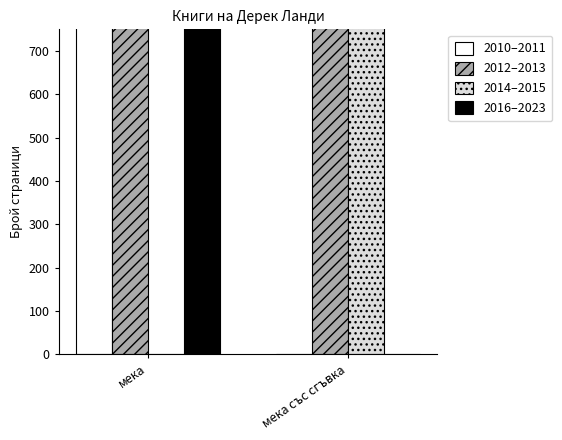

Rank the series by their maximum value, from highest to lowest.

2014–2015, 2010–2011, 2012–2013, 2016–2023